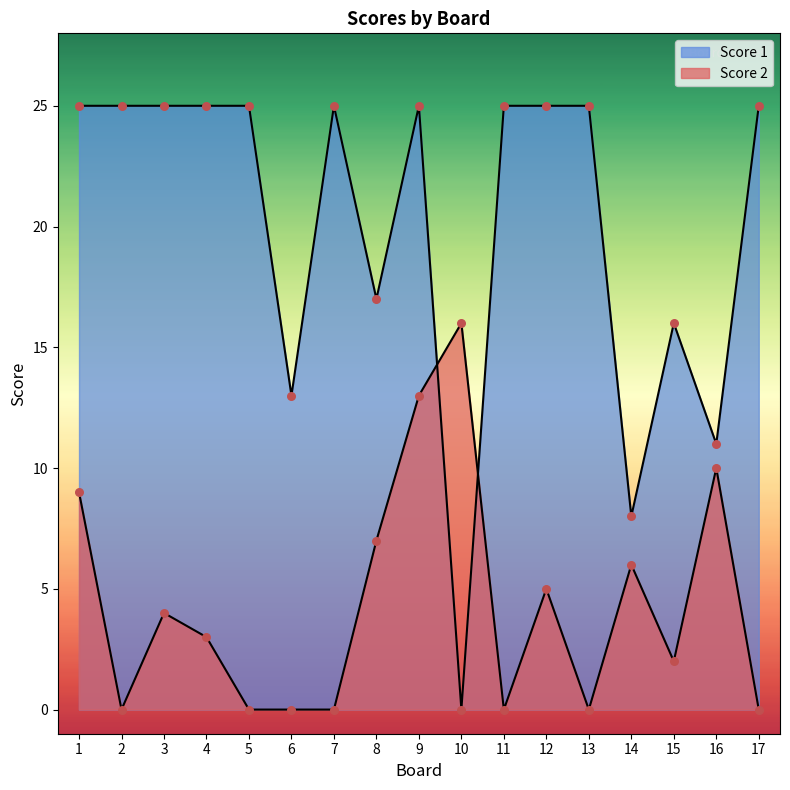

What are all the series names shown in the legend?

Score 2, Score 1